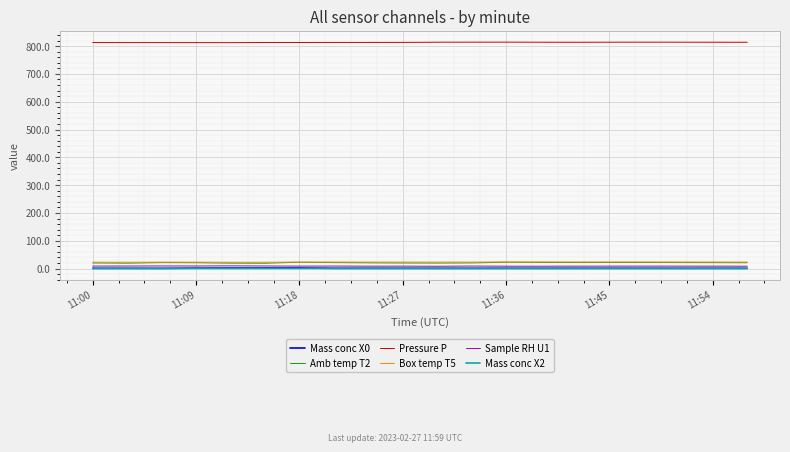

What is the lowest value of the Amb temp T2 series?

19.3